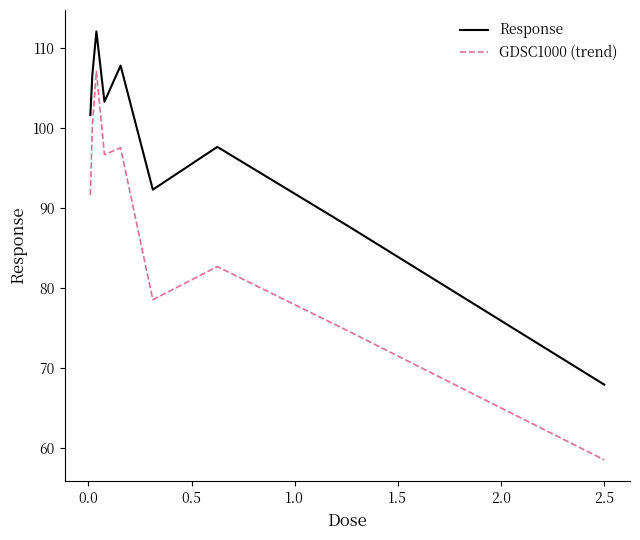

What is the difference between the maximum and minimum values in the GDSC1000 (trend) series?

48.6